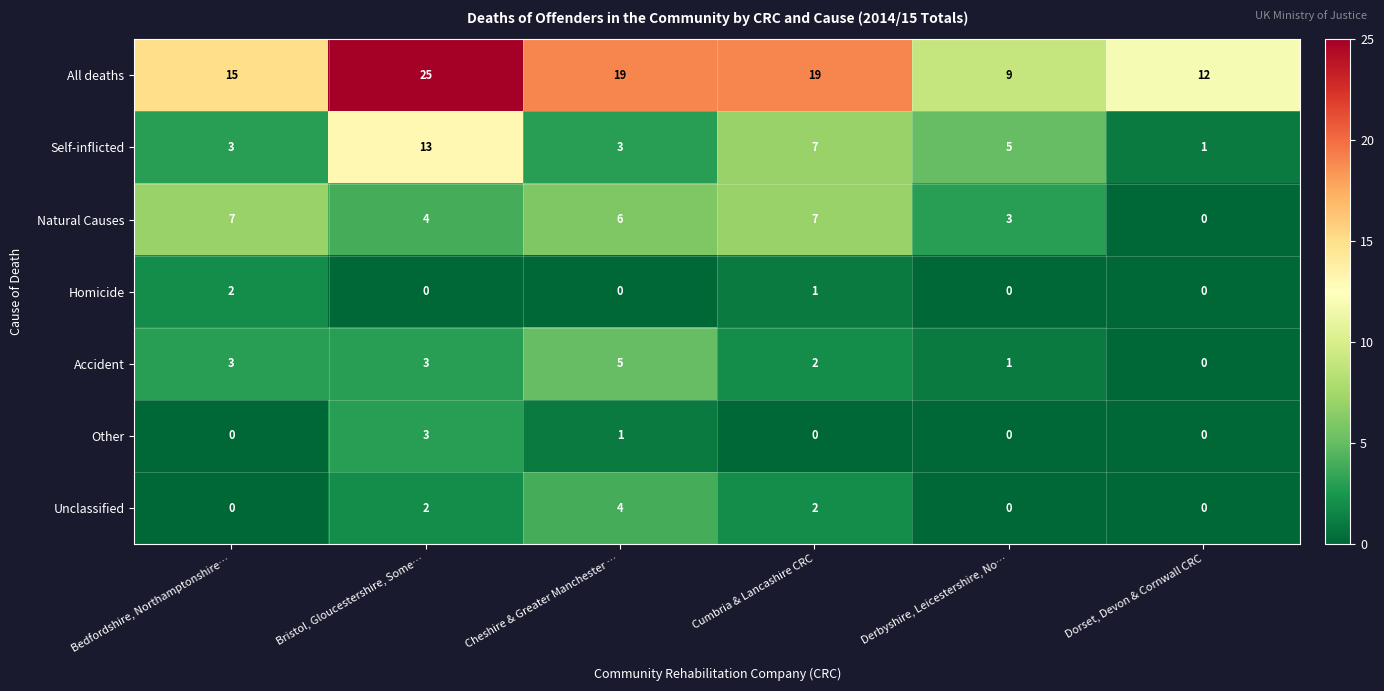

What is the spread (max minus min) of values at Bristol, Gloucestershire, Some…?

25